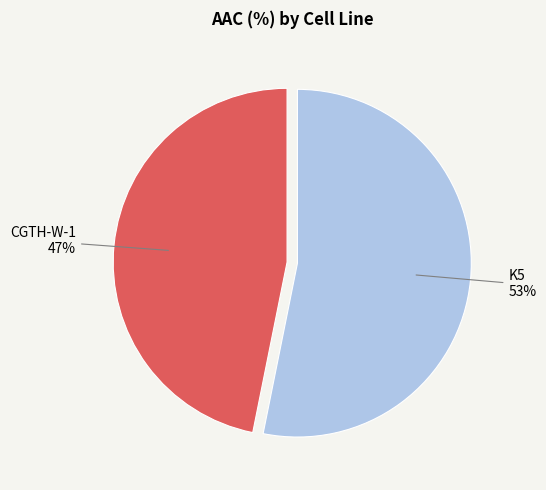

Do K5 and CGTH-W-1 together represent more than half of the pie?

Yes